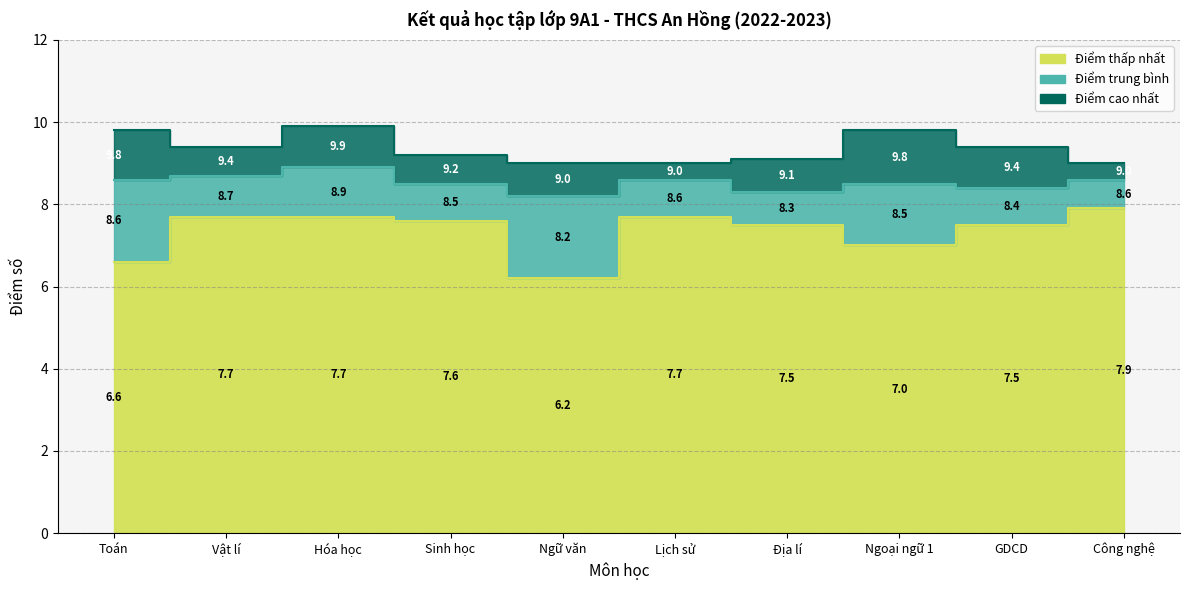

Reading left to right, what are all the values shown in this chart?

Điểm thấp nhất: Toán=6.6	Vật lí=7.7	Hóa học=7.7	Sinh học=7.6	Ngữ văn=6.2	Lịch sử=7.7	Địa lí=7.5	Ngoại ngữ 1=7.0	GDCD=7.5	Công nghệ=7.9
Điểm trung bình: Toán=8.6	Vật lí=8.7	Hóa học=8.9	Sinh học=8.5	Ngữ văn=8.2	Lịch sử=8.6	Địa lí=8.3	Ngoại ngữ 1=8.5	GDCD=8.4	Công nghệ=8.6
Điểm cao nhất: Toán=9.8	Vật lí=9.4	Hóa học=9.9	Sinh học=9.2	Ngữ văn=9.0	Lịch sử=9.0	Địa lí=9.1	Ngoại ngữ 1=9.8	GDCD=9.4	Công nghệ=9.0